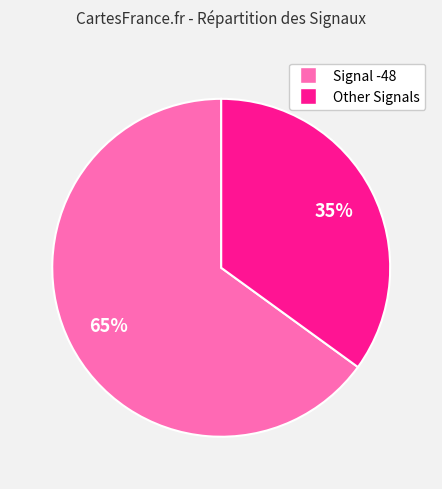

Does any single category account for the majority?

Yes